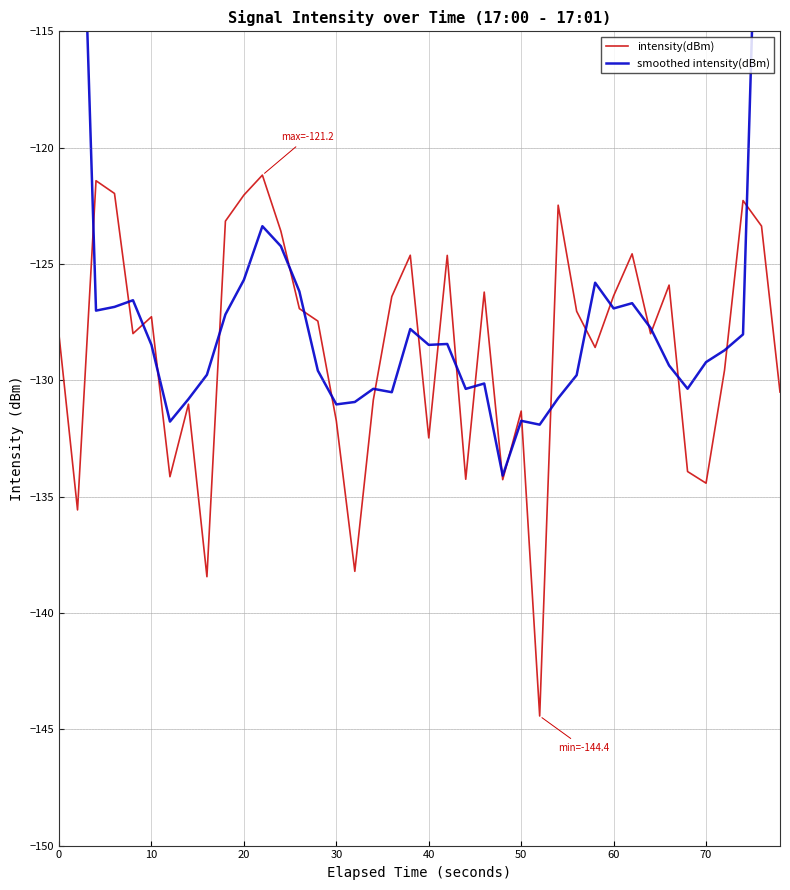

Which series has the widest spread of values?

smoothed intensity(dBm)